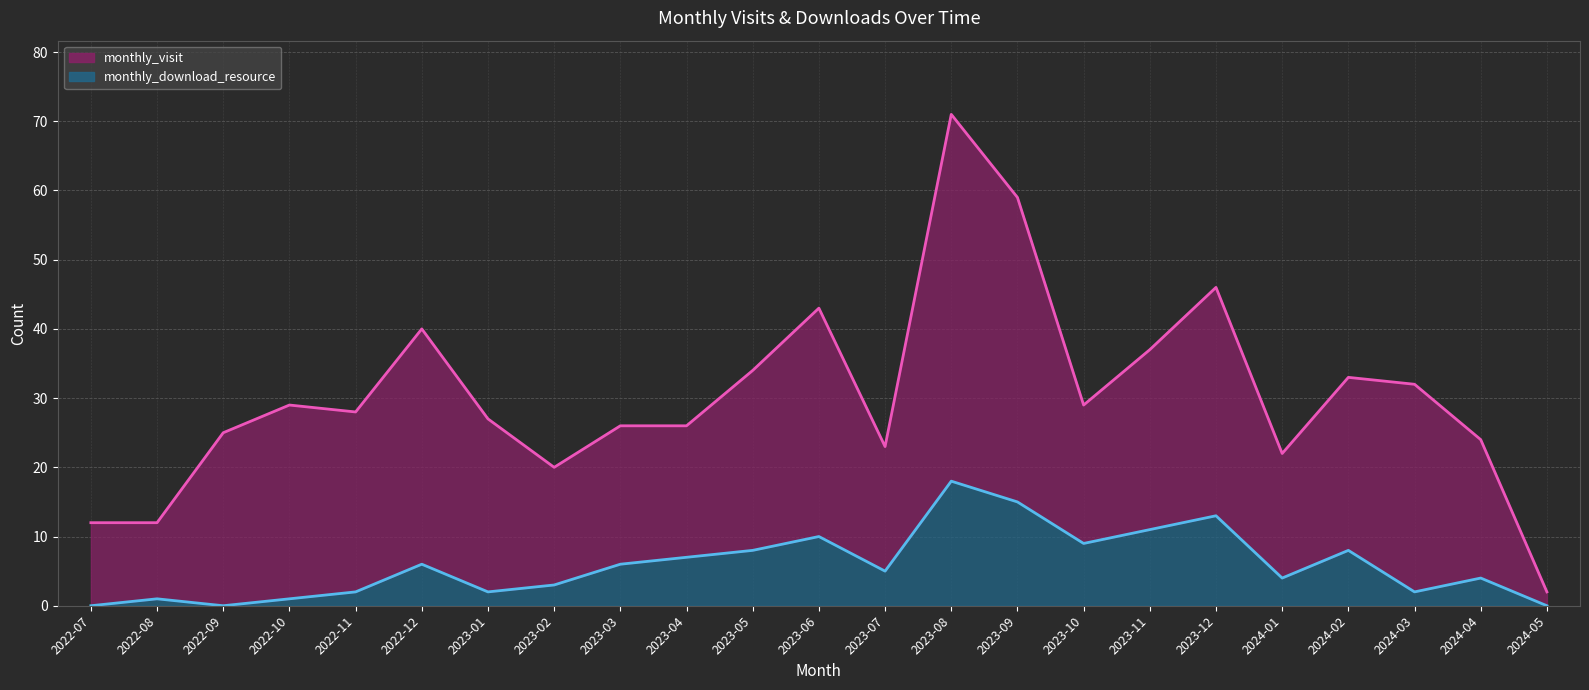

Is it true that the value at 2023-01 is 3?

False